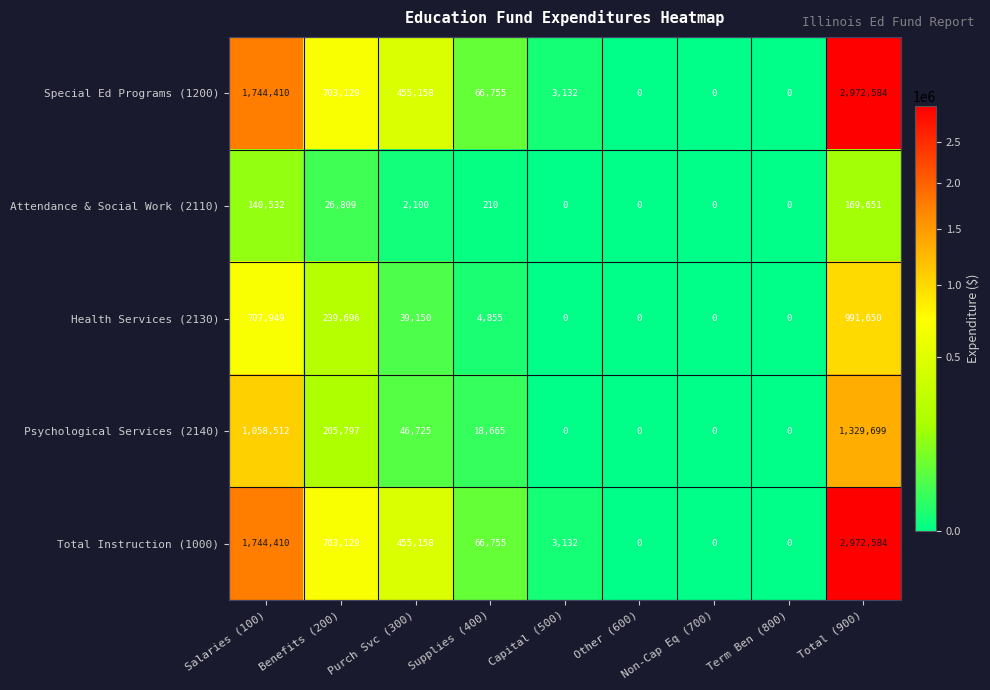

What is the difference between the maximum and minimum values in the Attendance & Social Work (2110) series?

169651